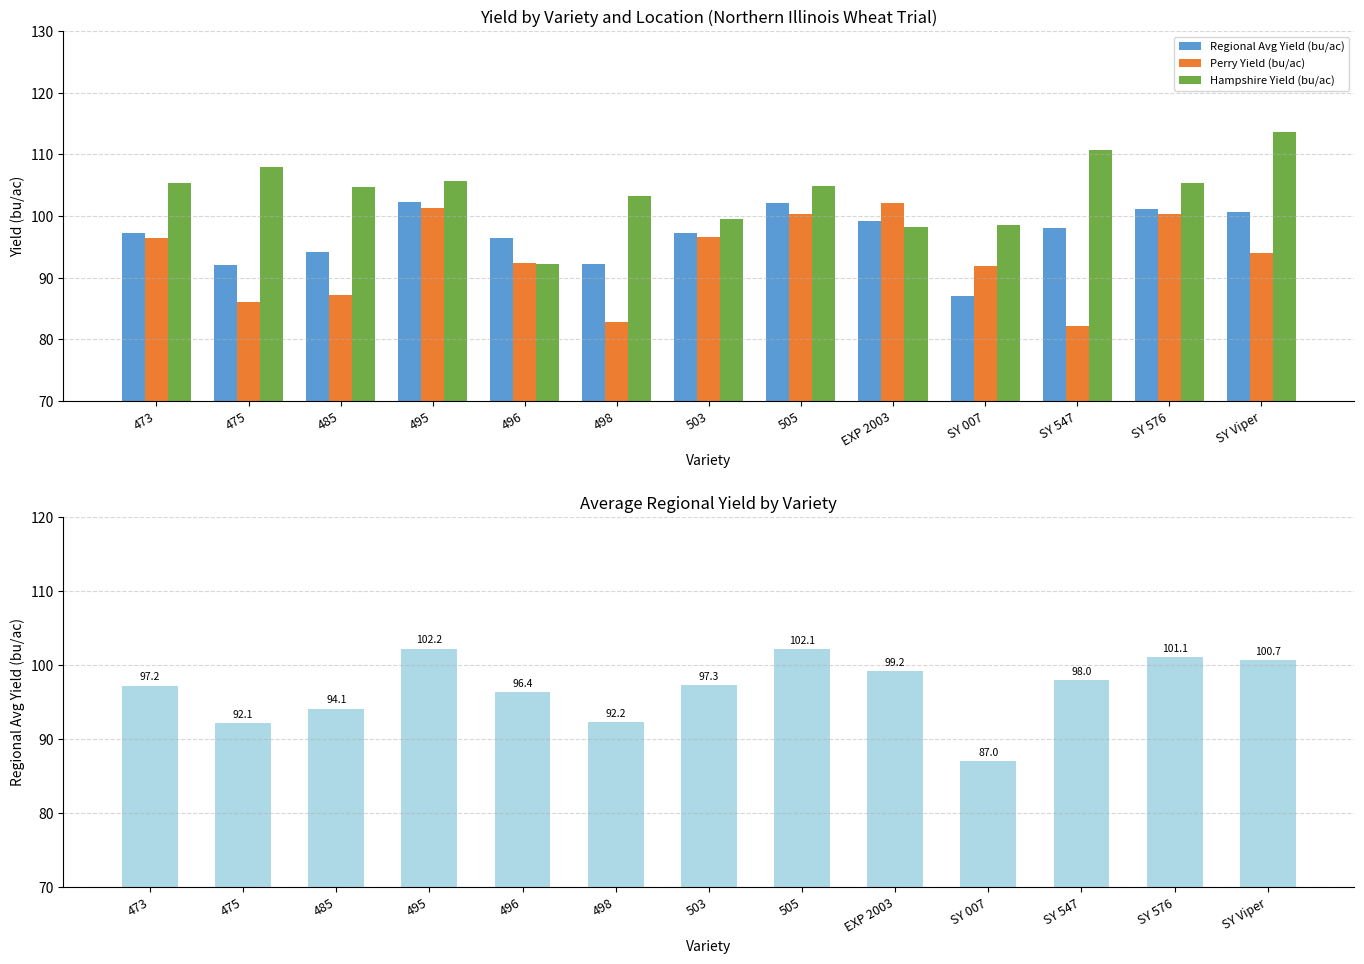

Rank the series at 495 from highest to lowest value.

Hampshire Yield (bu/ac), Regional Avg Yield (bu/ac), Perry Yield (bu/ac)